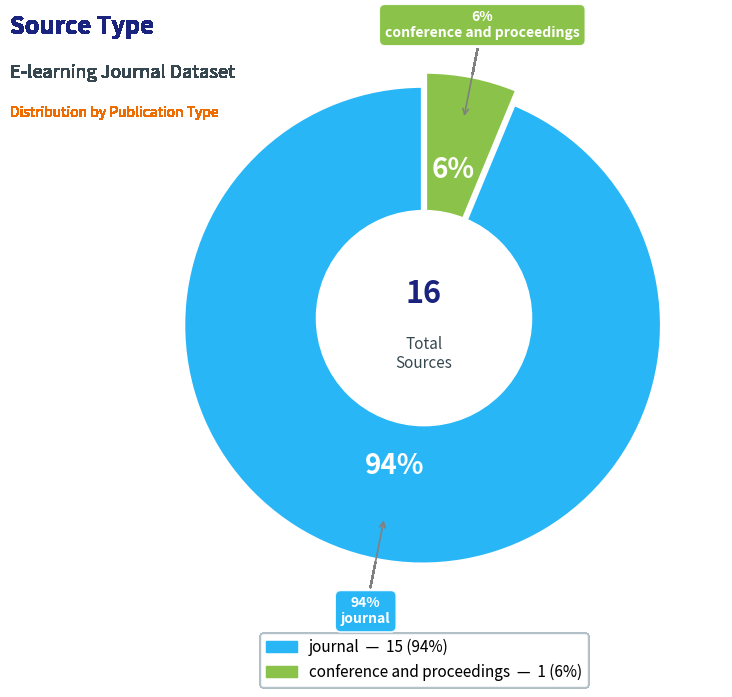

Which slice is the smallest?

conference and proceedings